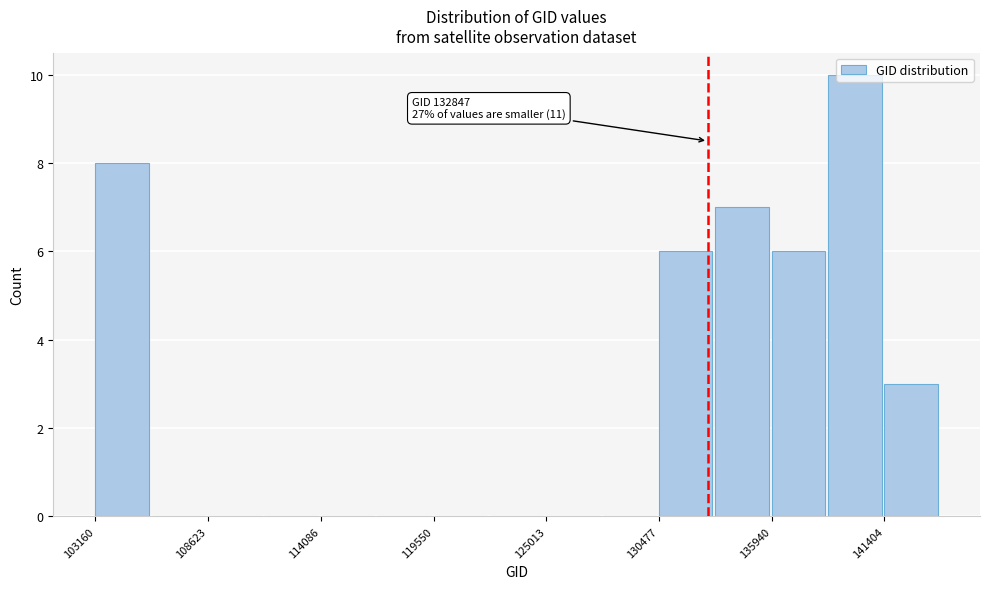

Around what value on the x-axis is the tallest bar? Give the approximate position of its centre, as read against the axis.

140000